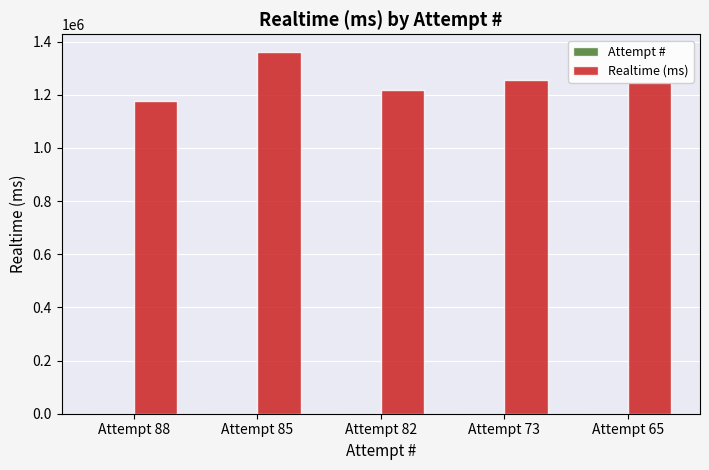

What is the greatest value displayed?

1359419